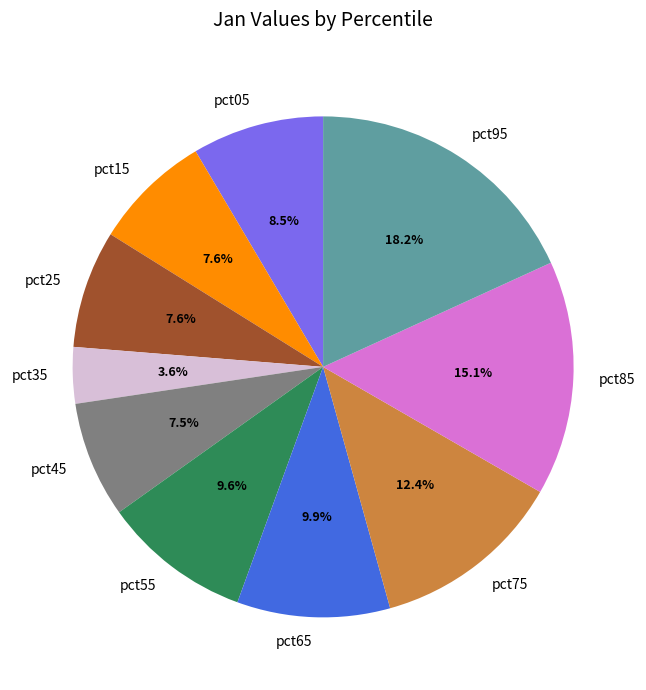

To the nearest percent, what is the difference between the largest and smallest slice percentages?

15%